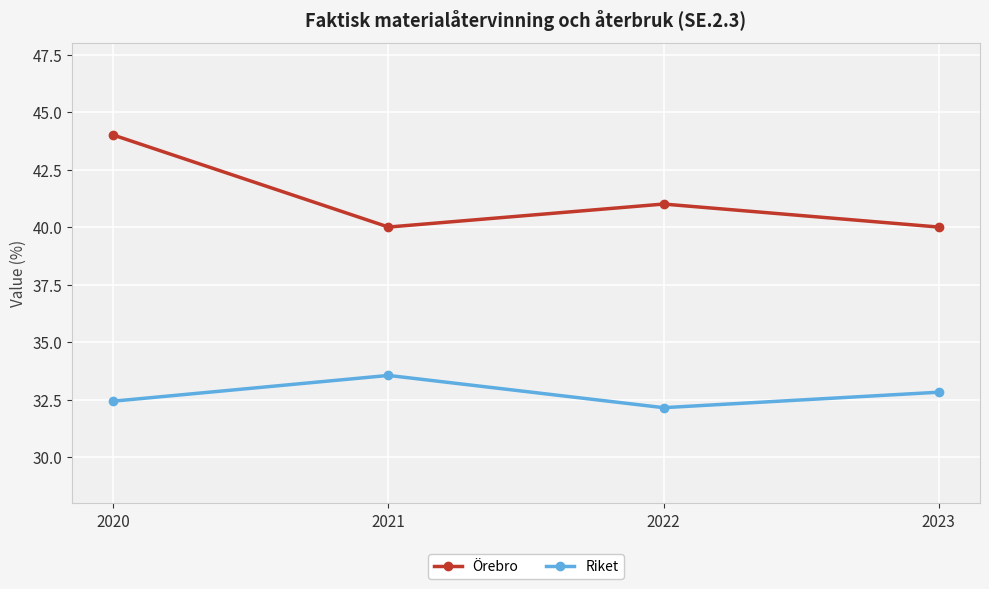

Is it true that Riket equals 32.1 at 2022?

True